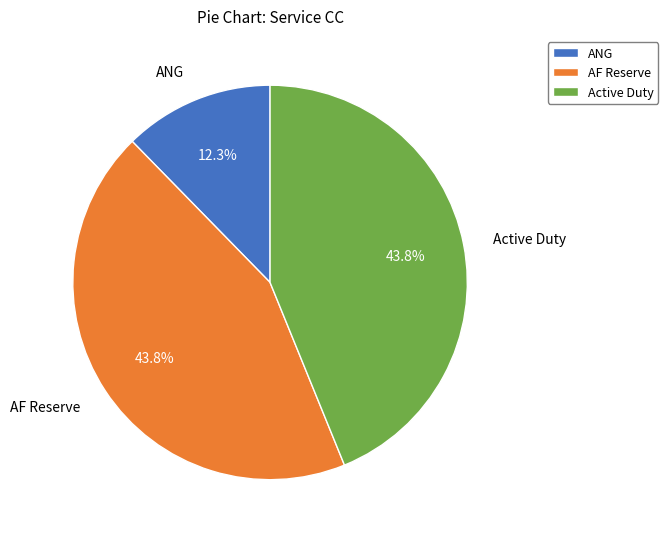

What percentage is NOT represented by Active Duty?

56.2%